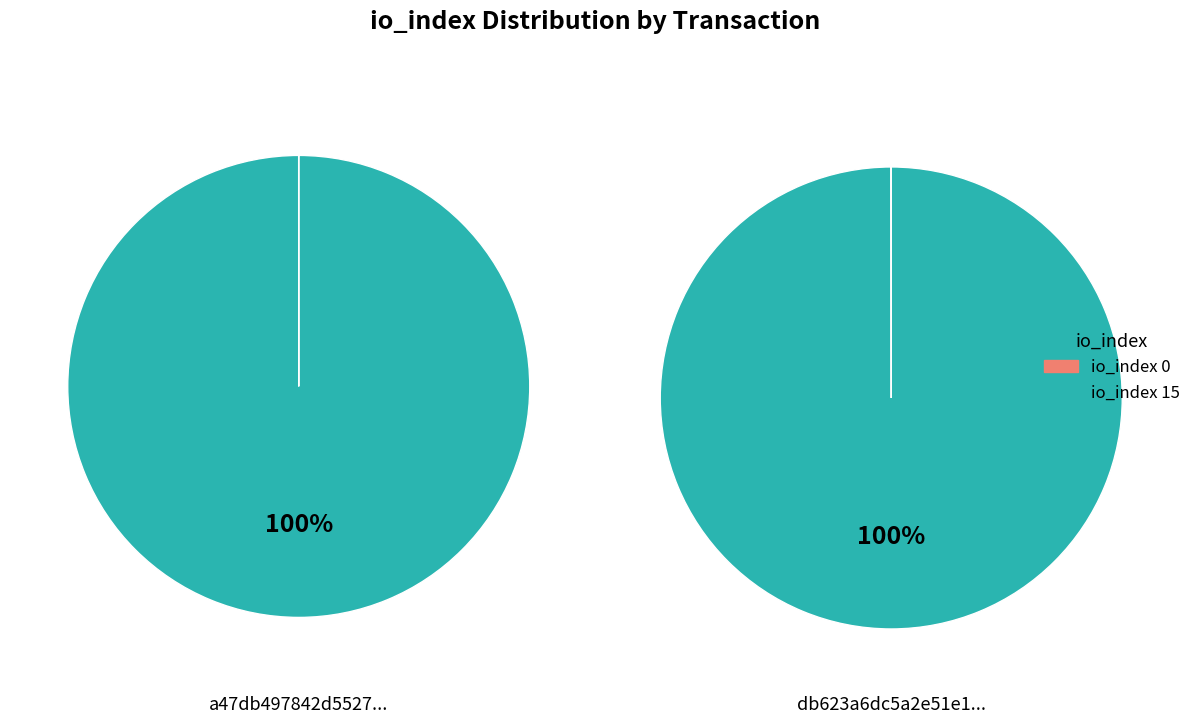

Combined, do io_index=0 and io_index=15 account for over 50%?

Yes